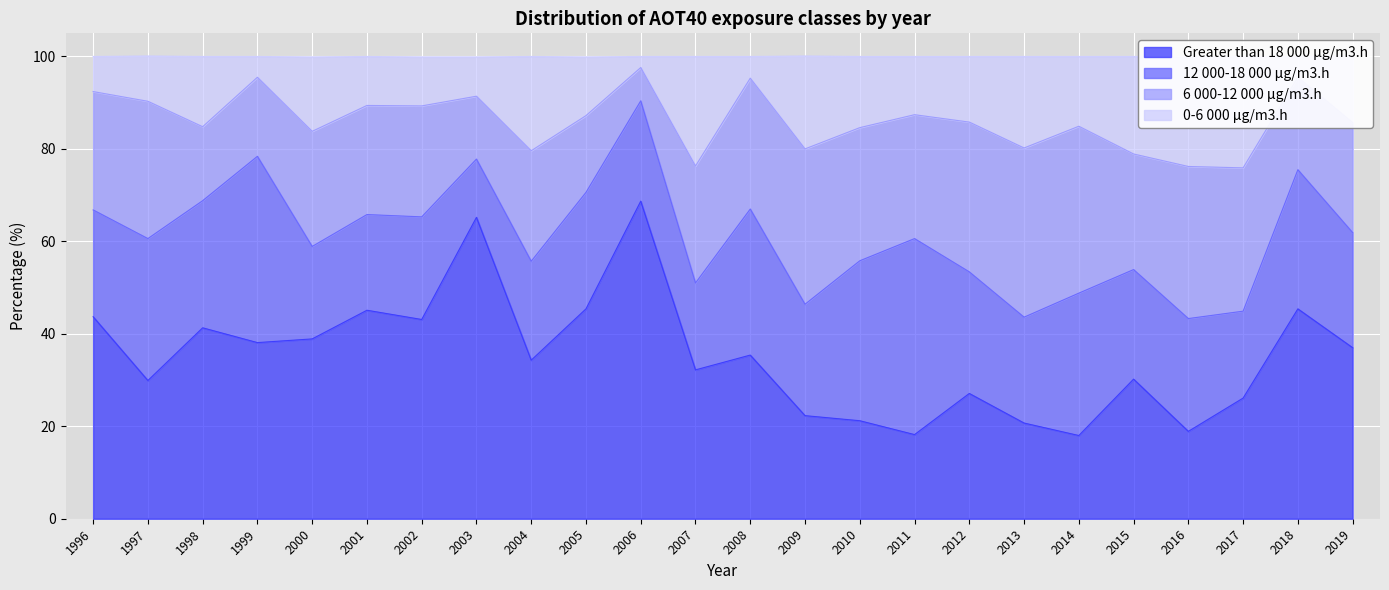

What is the difference between the maximum and second lowest values in the Greater than 18 000 μg/m3.h series?

50.5